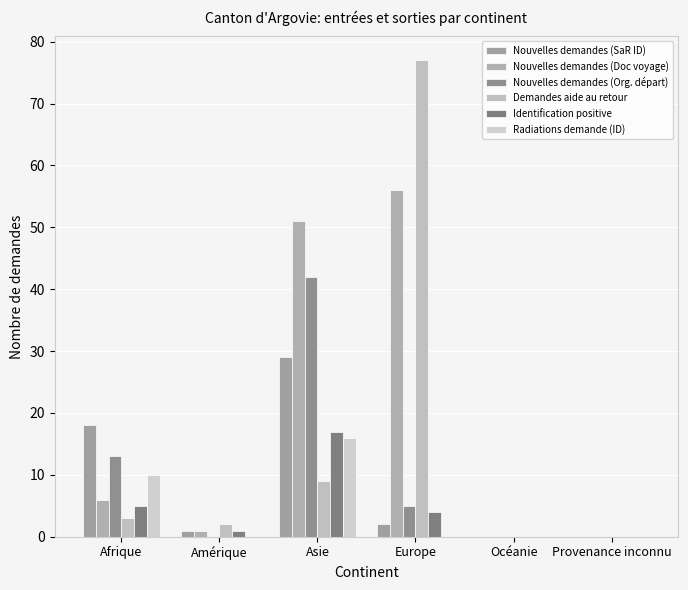

How many data points does each series have?

6